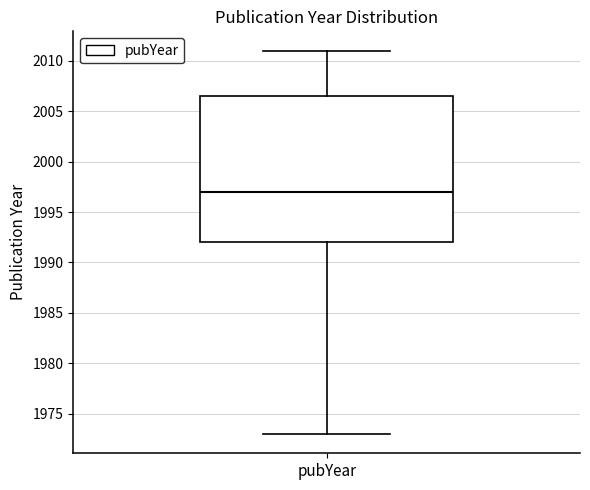

Read this box plot against the y-axis: the position of the median line, the range covered by the box, and the ends of both whiskers. The values are not printed on the chart, so give them approximately, as read against the axis.

median 1997.0, box 1992.0 to 2006.5, whiskers 1973.0 to 2011.0